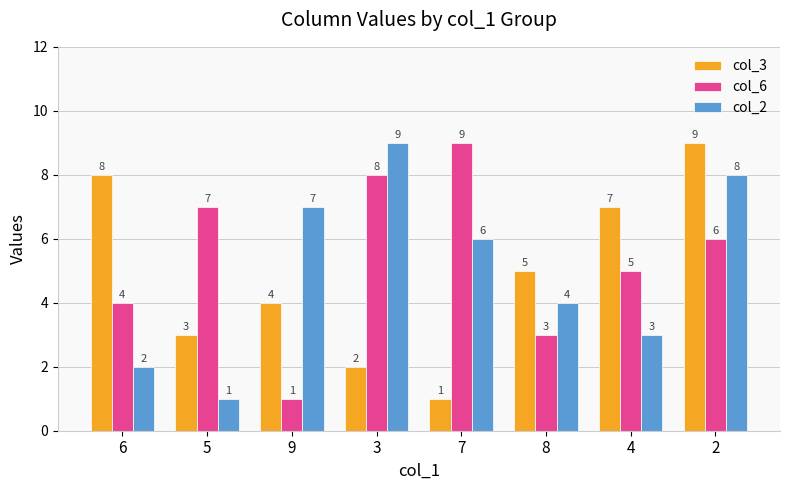

What is the average value of the col_6 series?

5